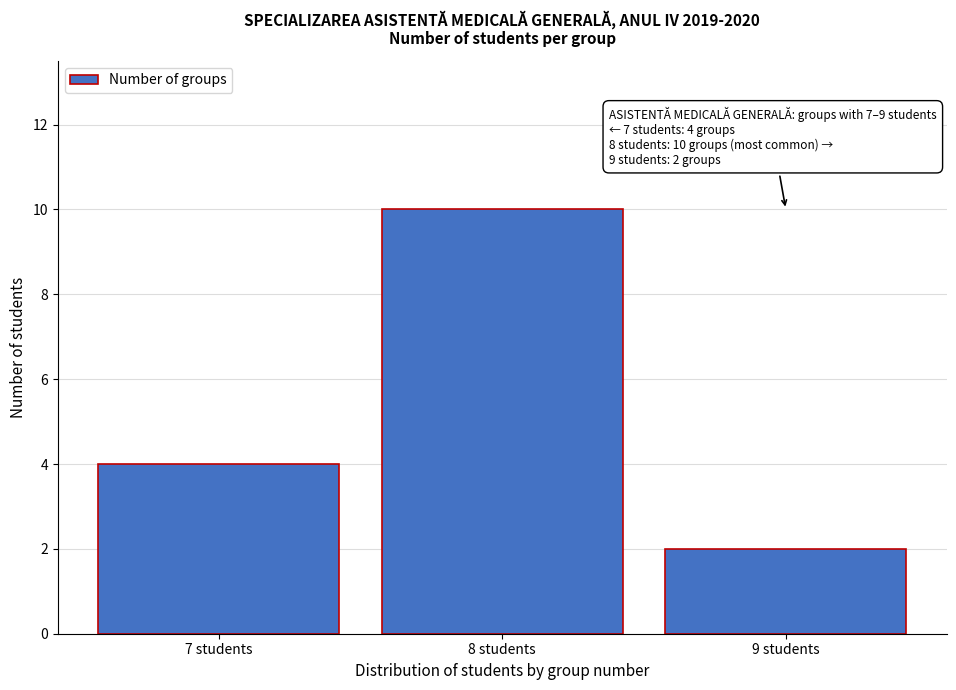

Reading left to right, transcribe all the data shown in this chart.

7 students=4	8 students=10	9 students=2